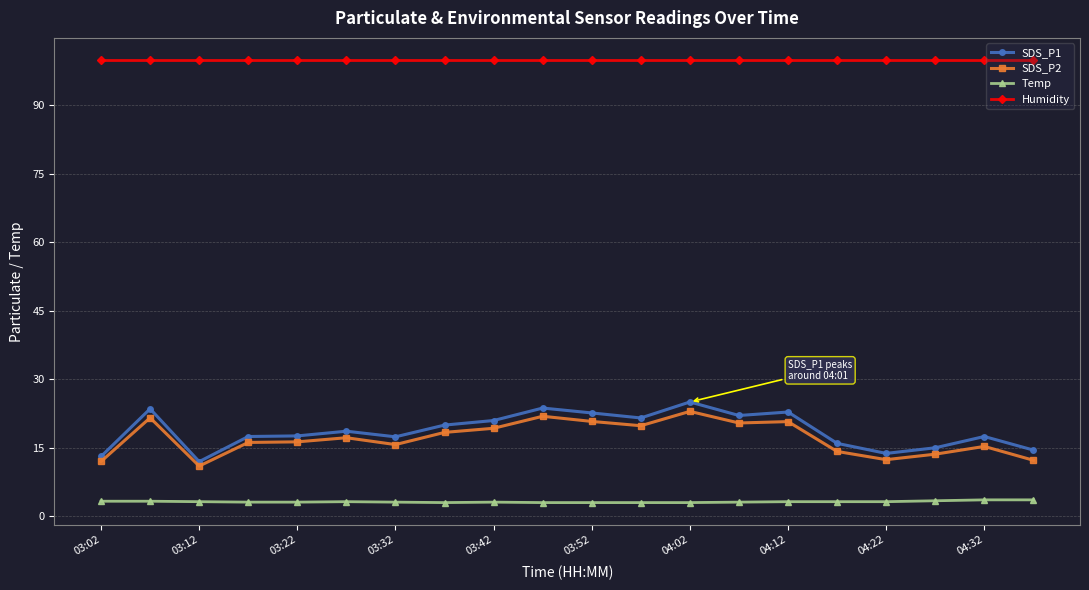

True or false: SDS_P1 has more than 0 interior local peaks.

True